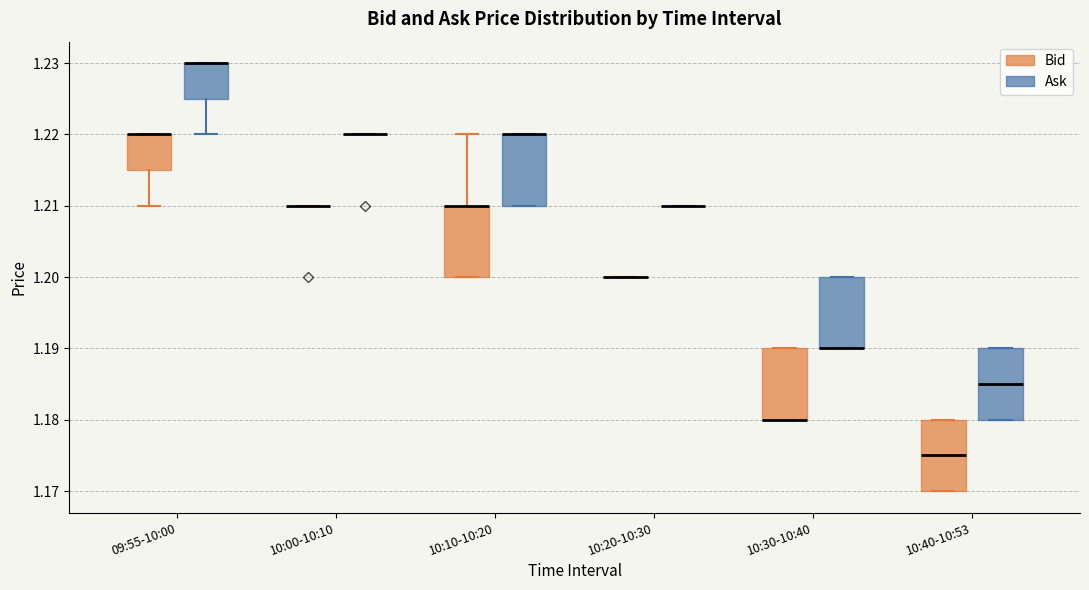

Reading left to right, transcribe this box plot: for each box, give where its median line is, the range the box spans, and where its two whiskers end, as read against the y-axis. The values are not printed on the chart, so give them approximately, as read against the axis.

09:55-10:00 (Bid): median 1.220 (drawn on the box's upper edge), box 1.215 to 1.220, whiskers 1.210 to 1.220
09:55-10:00 (Ask): median 1.230 (drawn on the box's upper edge), box 1.225 to 1.230, whiskers 1.220 to 1.230
10:00-10:10 (Bid): box collapsed to a line at 1.210, whiskers 1.210 to 1.210
10:00-10:10 (Ask): box collapsed to a line at 1.220, whiskers 1.220 to 1.220
10:10-10:20 (Bid): median 1.210 (drawn on the box's upper edge), box 1.200 to 1.210, whiskers 1.200 to 1.220
10:10-10:20 (Ask): median 1.220 (drawn on the box's upper edge), box 1.210 to 1.220, whiskers 1.210 to 1.220
10:20-10:30 (Bid): box collapsed to a line at 1.200, whiskers 1.200 to 1.200
10:20-10:30 (Ask): box collapsed to a line at 1.210, whiskers 1.210 to 1.210
10:30-10:40 (Bid): median 1.180 (drawn on the box's lower edge), box 1.180 to 1.190, whiskers 1.180 to 1.190
10:30-10:40 (Ask): median 1.190 (drawn on the box's lower edge), box 1.190 to 1.200, whiskers 1.190 to 1.200
10:40-10:53 (Bid): median 1.175, box 1.170 to 1.180, whiskers 1.170 to 1.180
10:40-10:53 (Ask): median 1.185, box 1.180 to 1.190, whiskers 1.180 to 1.190